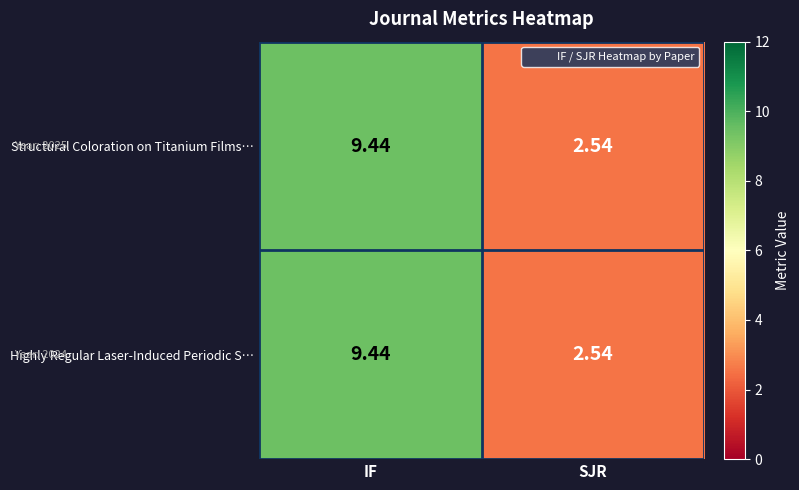

Where does the Structural Coloration on Titanium Films… series first go above 9?

IF